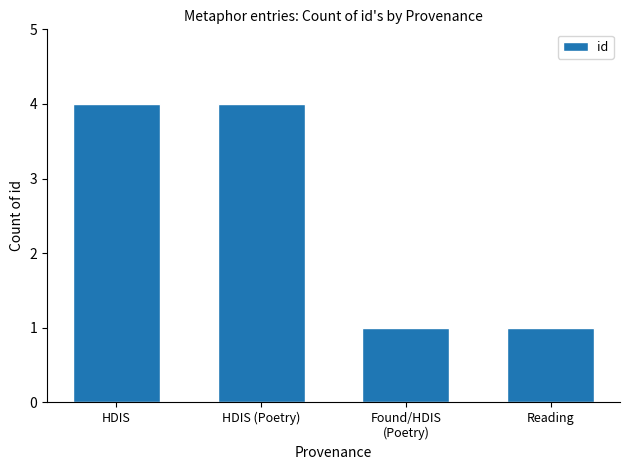

Is it true that the value at HDIS (Poetry) is 6?

False